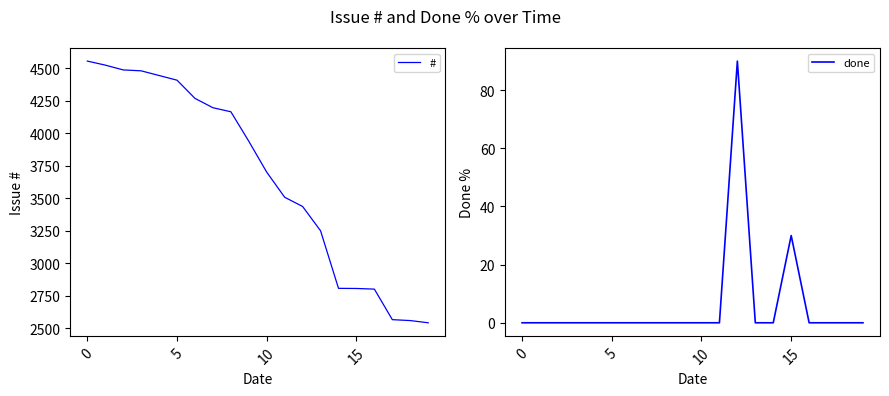

What is the maximum value for done?

90